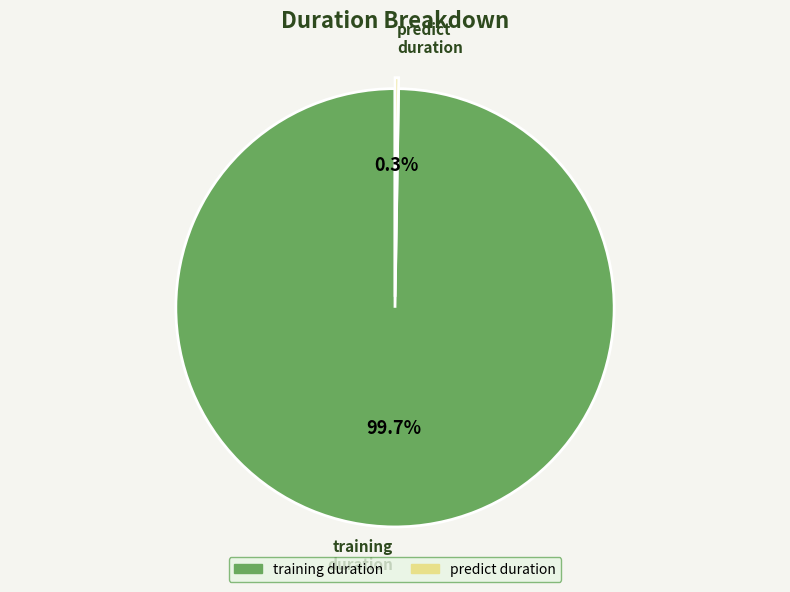

Does any single category account for the majority?

Yes